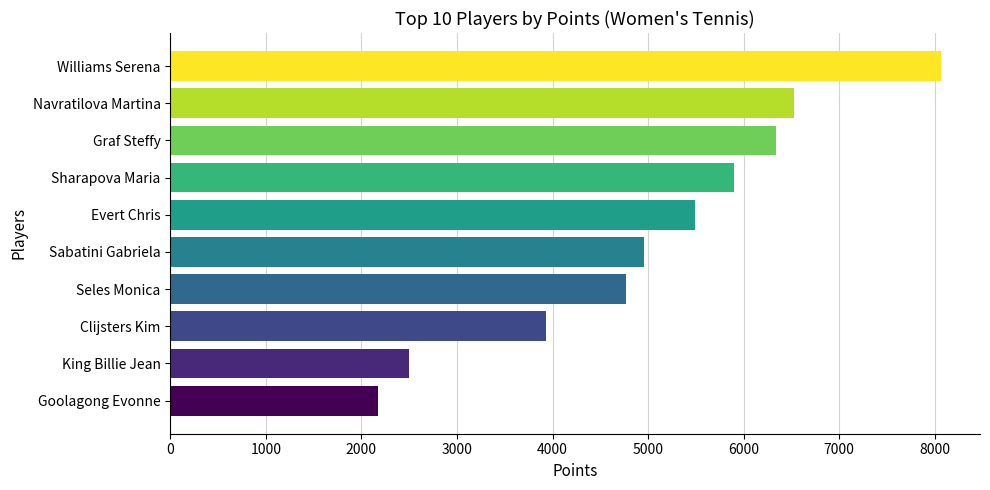

Which category has the highest value across all series?

Williams Serena